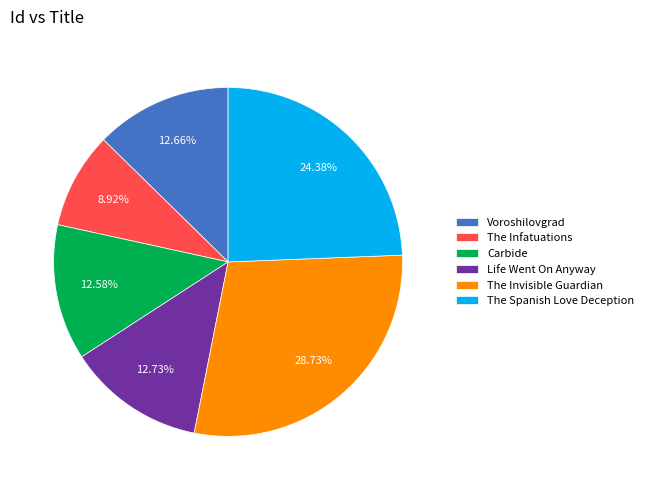

What is the ratio of the value at The Invisible Guardian to the value at Carbide?

2.3